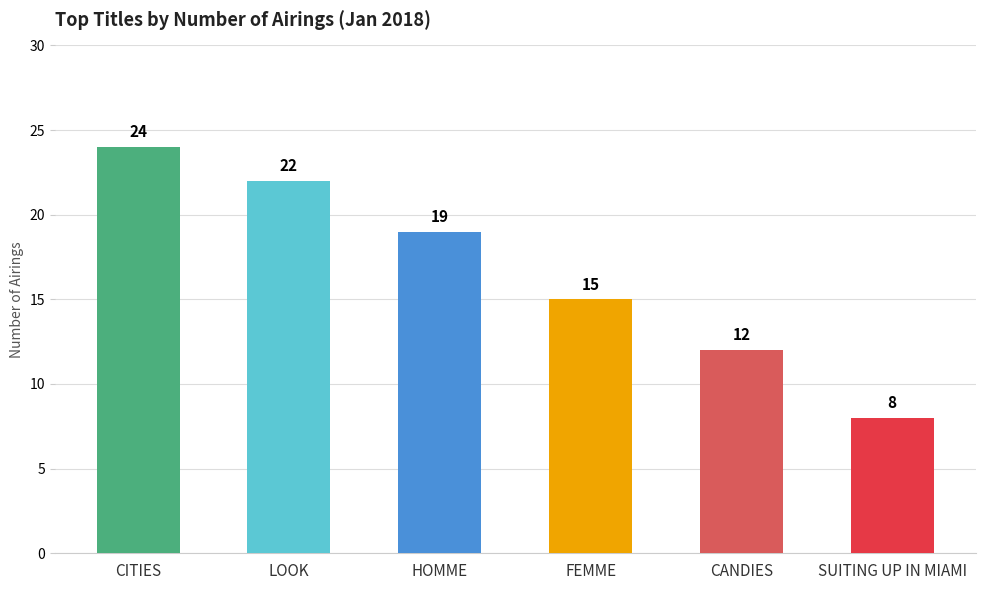

Count the number of data series in this chart.

1